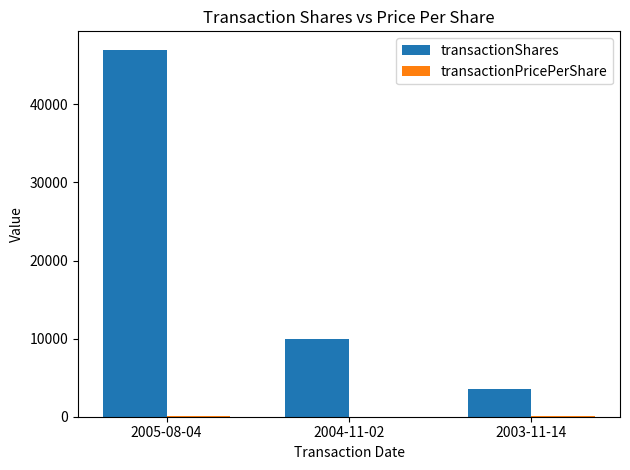

Which series has the largest total across all categories?

transactionShares